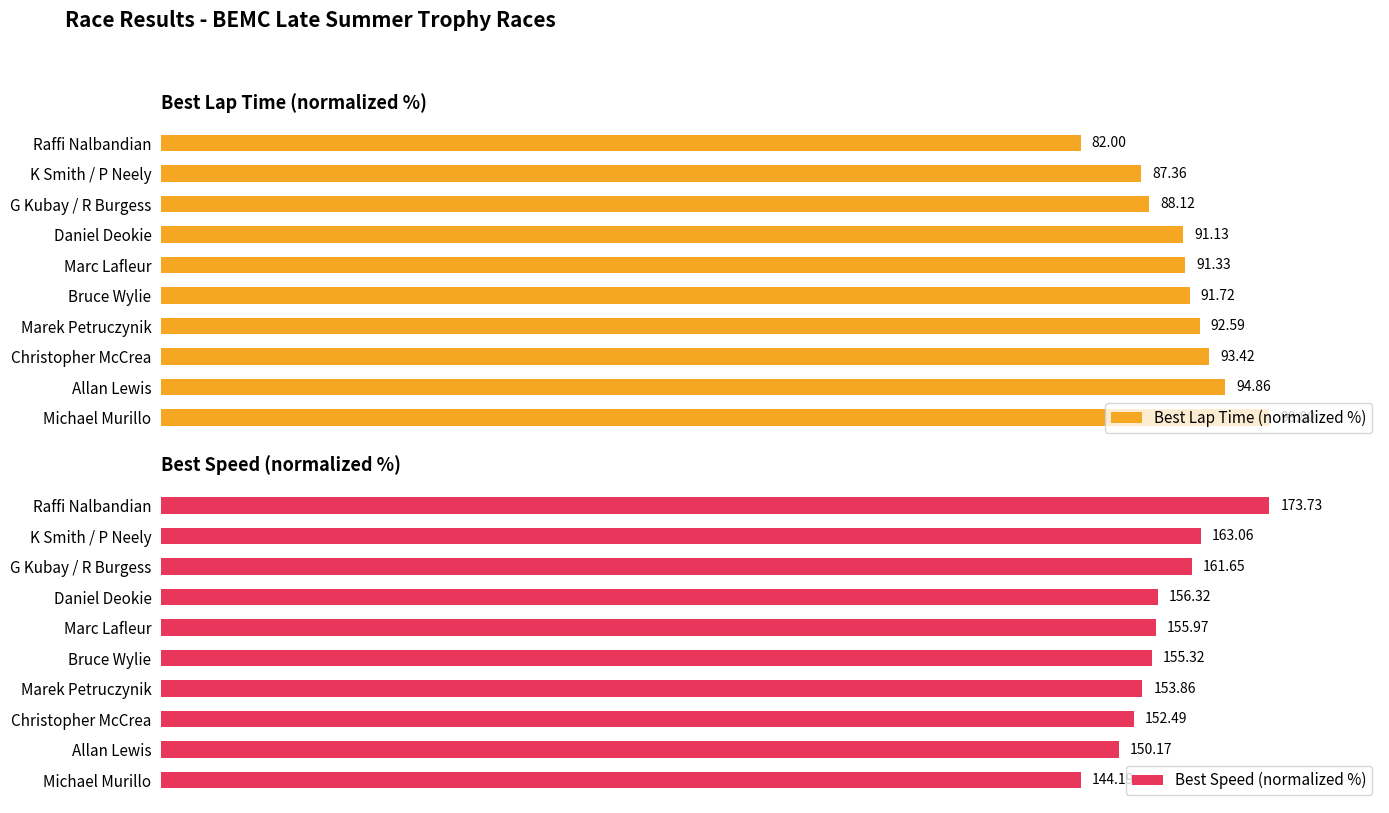

How many bars are there in each group?

2